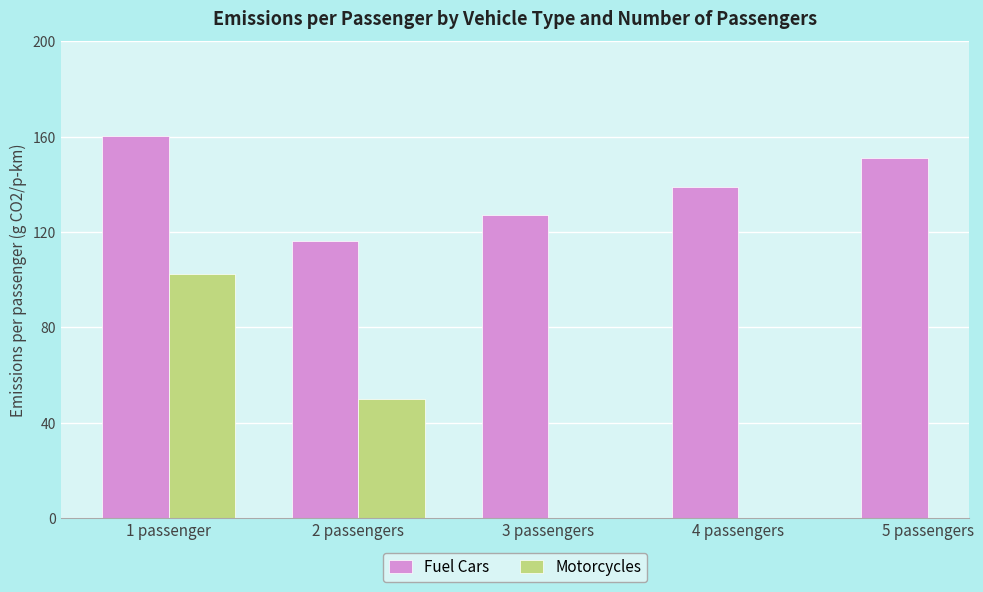

What are all the series names shown in the legend?

Fuel Cars, Motorcycles